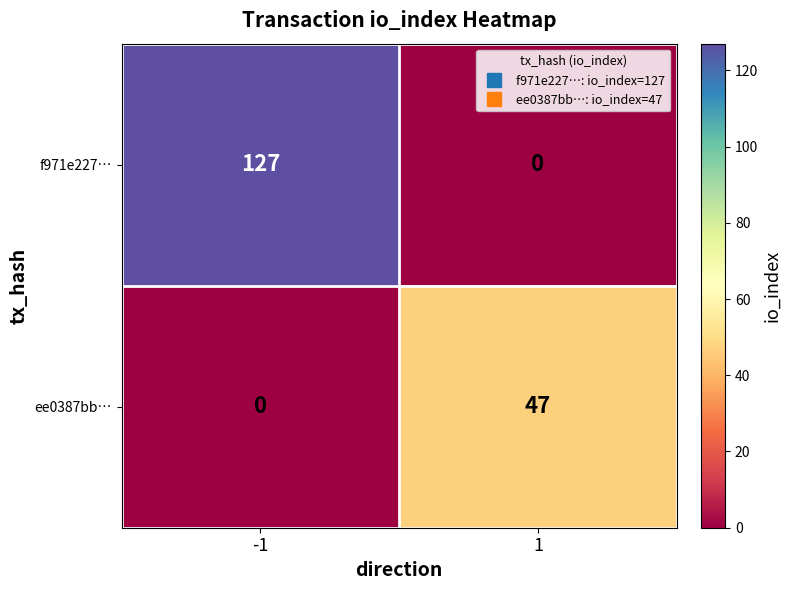

Which series has the largest total across all categories?

f971e227…